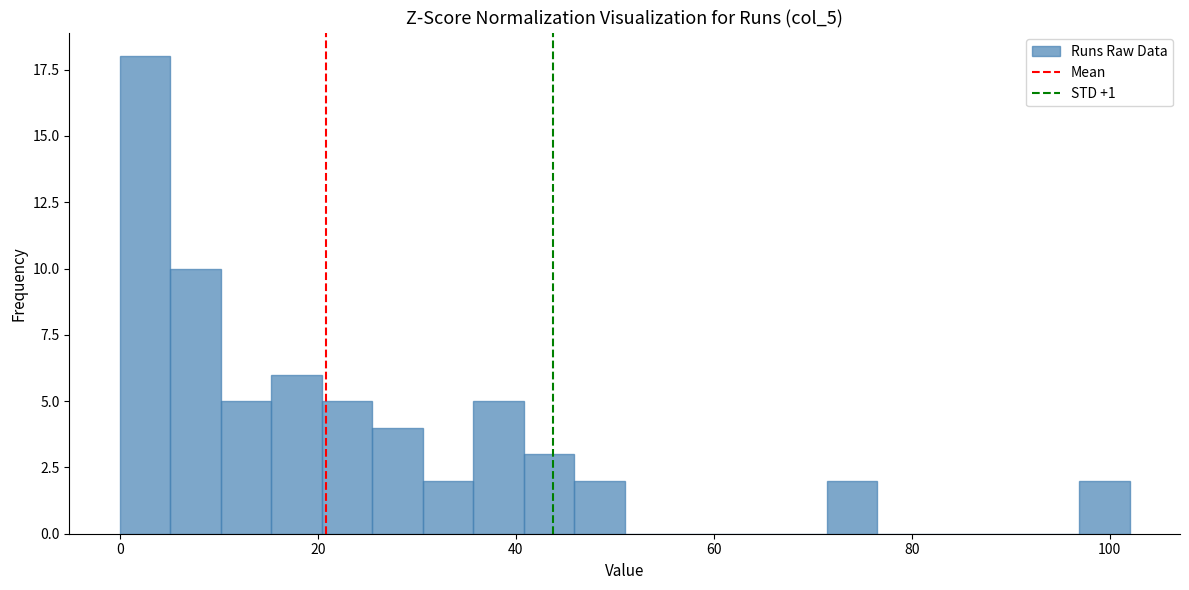

Around what value on the x-axis is the tallest bar? Give the approximate position of its centre, as read against the axis.

2